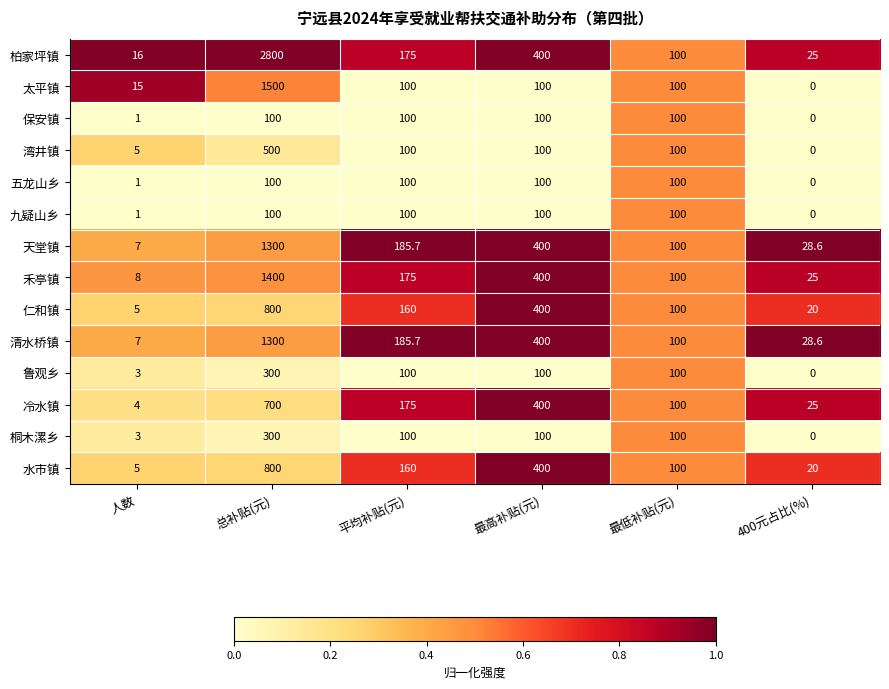

What is the total value across all series at 最低补贴(元)?

1400.0